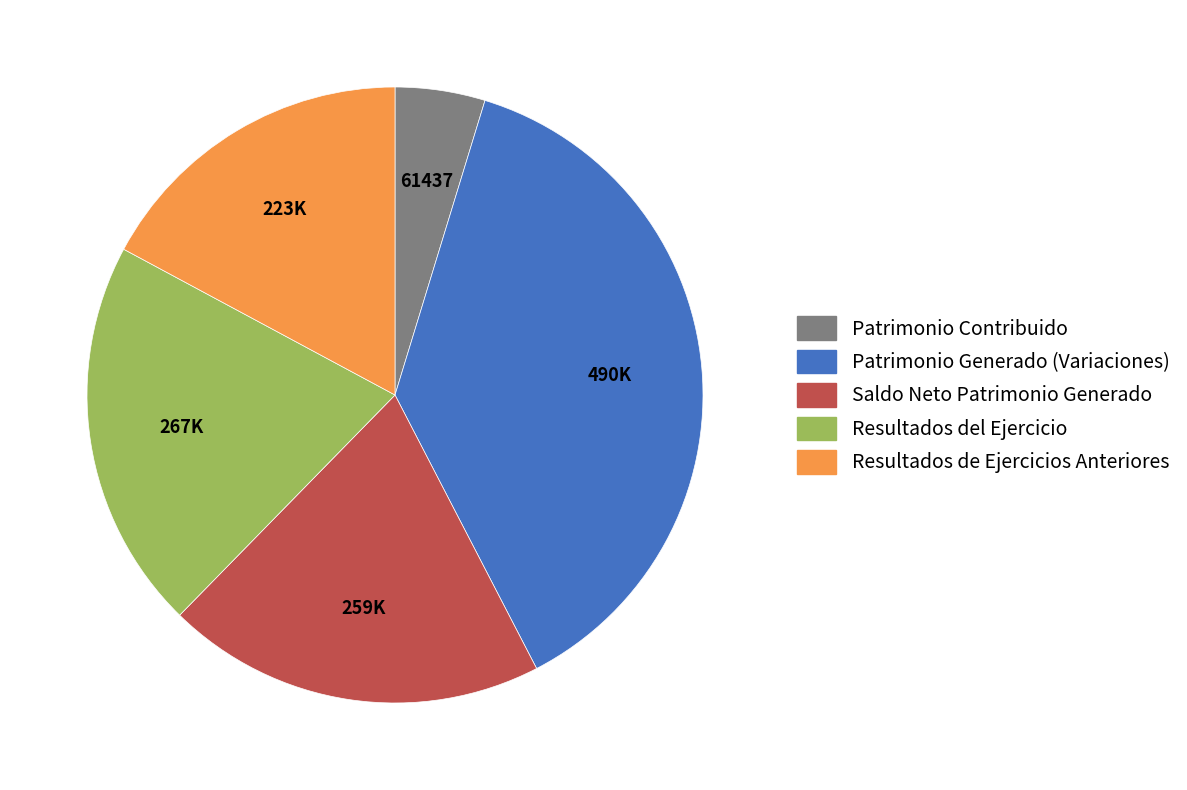

Combined, do Saldo Neto Patrimonio Generado and Resultados del Ejercicio account for over 50%?

No